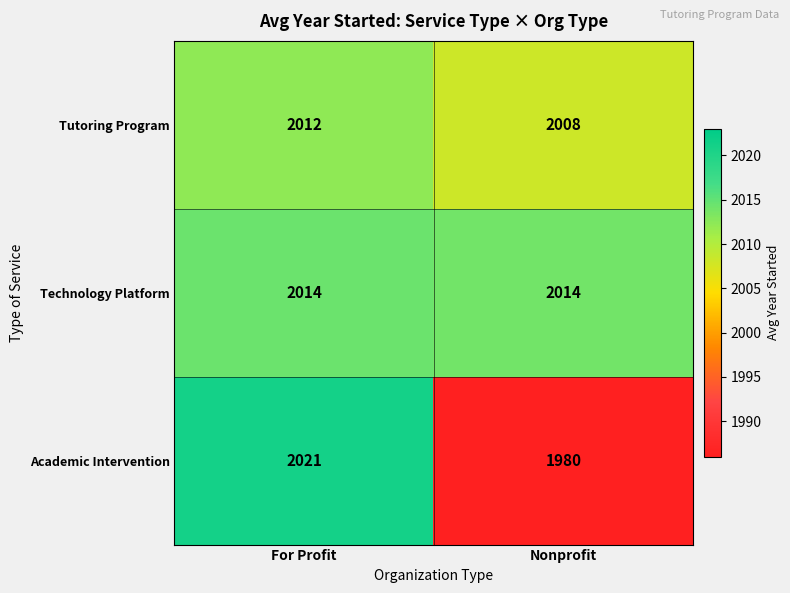

Read the Academic Intervention value at Nonprofit, to the nearest 10.

1980